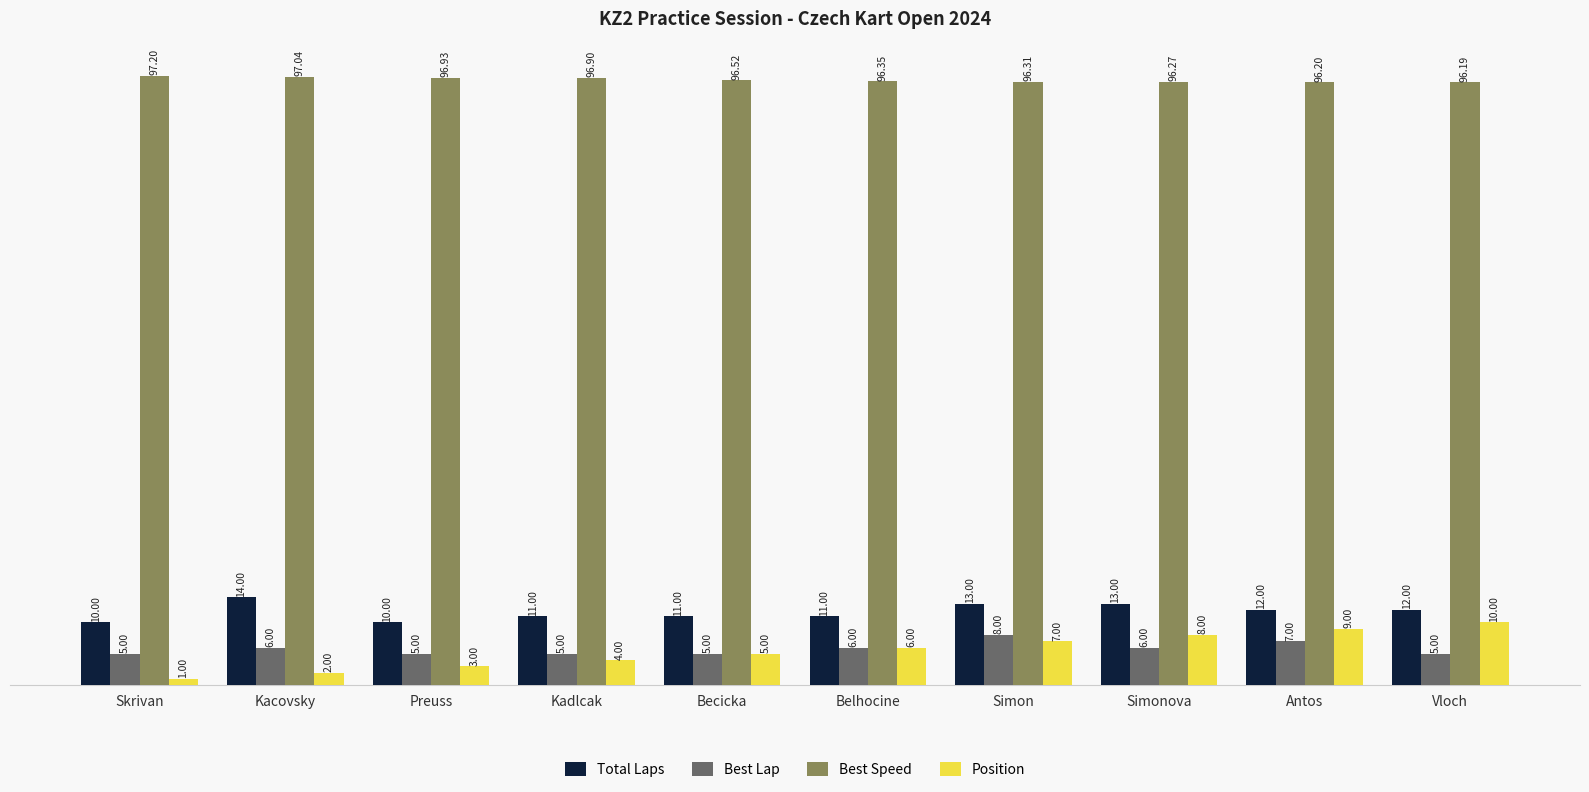

Rank the categories by Best Speed value from highest to lowest.

Skrivan, Kacovsky, Preuss, Kadlcak, Becicka, Belhocine, Simon, Simonova, Antos, Vloch